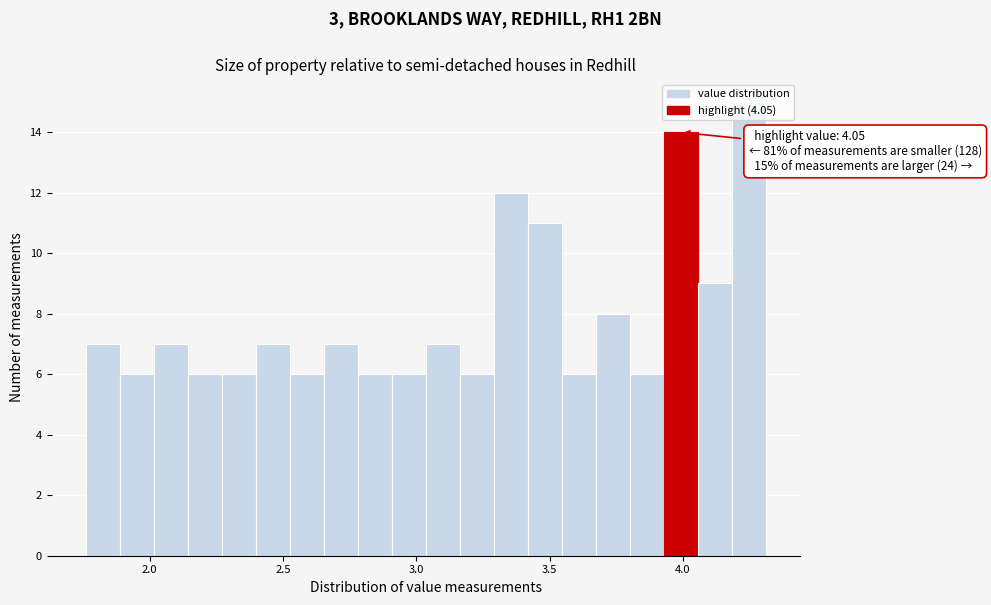

Read against the x-axis, roughly where is the centre of the tallest bar?

4.25